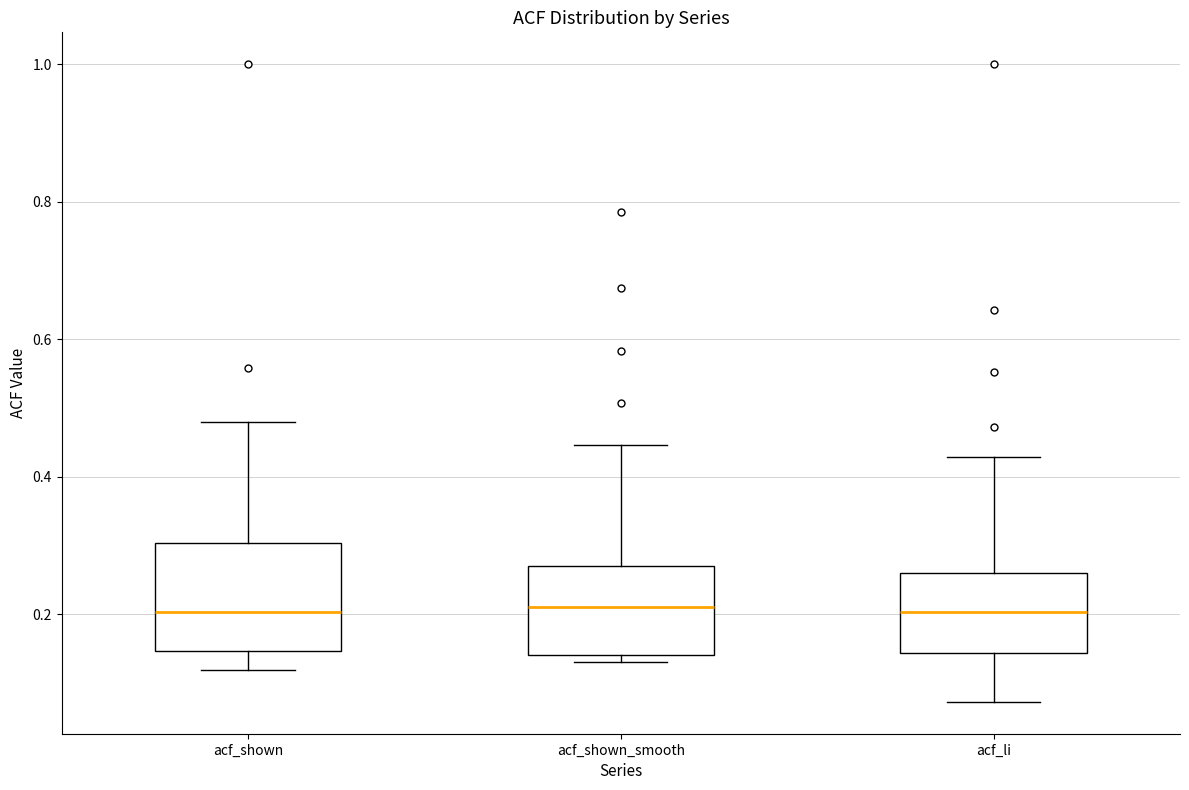

Which box is the tallest, from its lower edge to its upper edge?

acf_shown